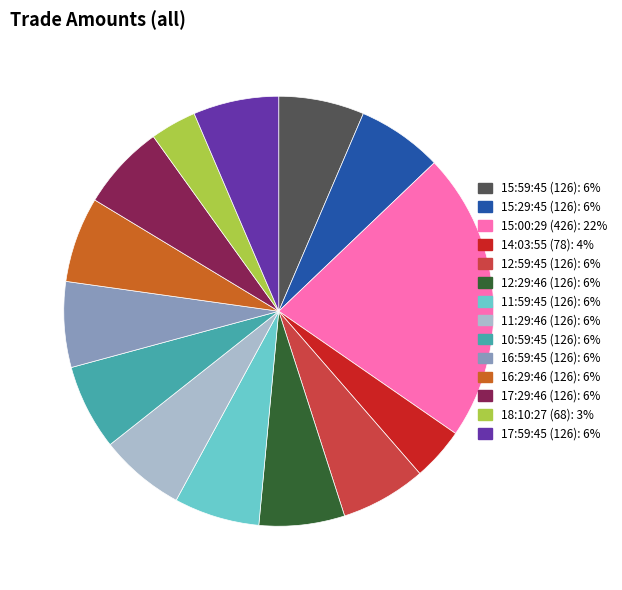

How many slices are in this pie chart?

14